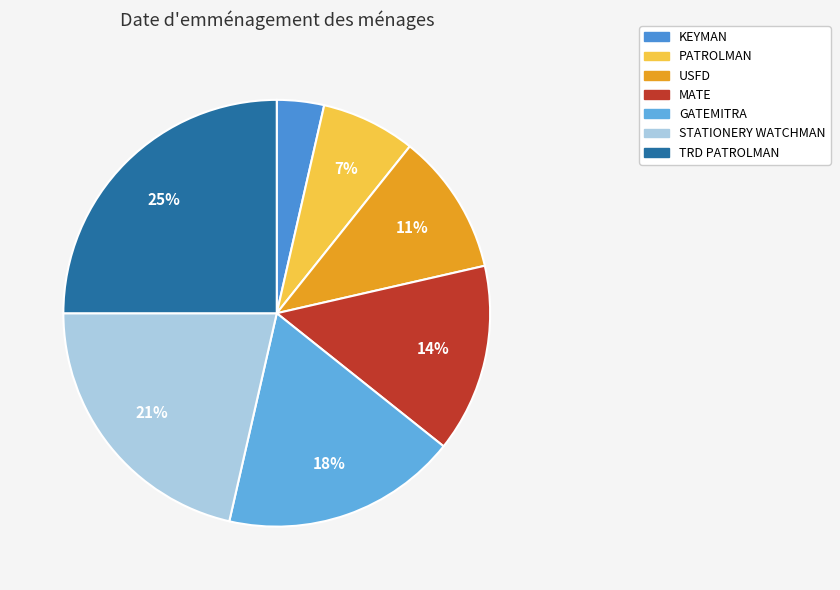

What is the largest slice in the pie chart?

TRD PATROLMAN